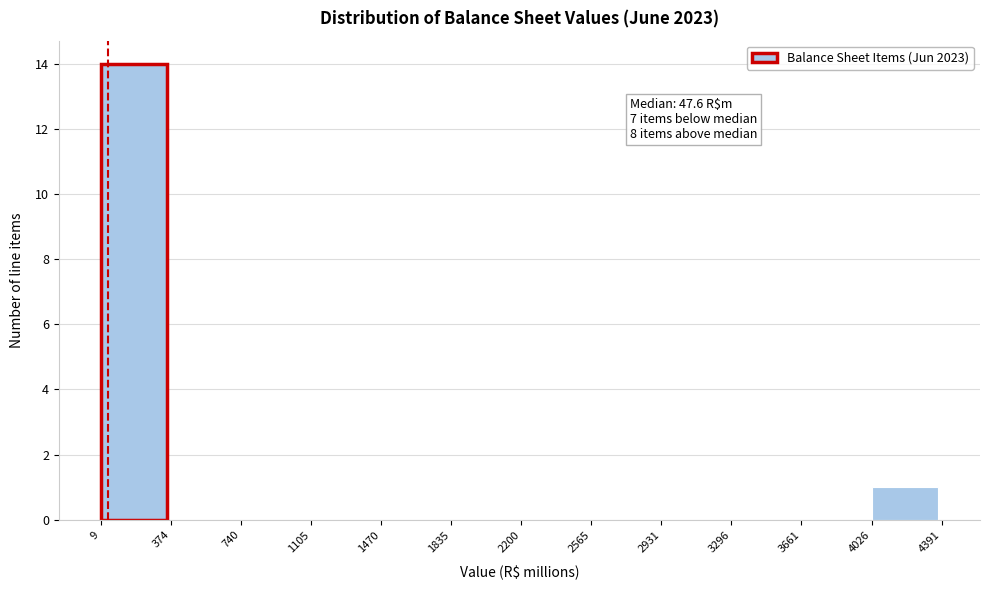

Which range on the x-axis has the tallest bar?

9 to 374